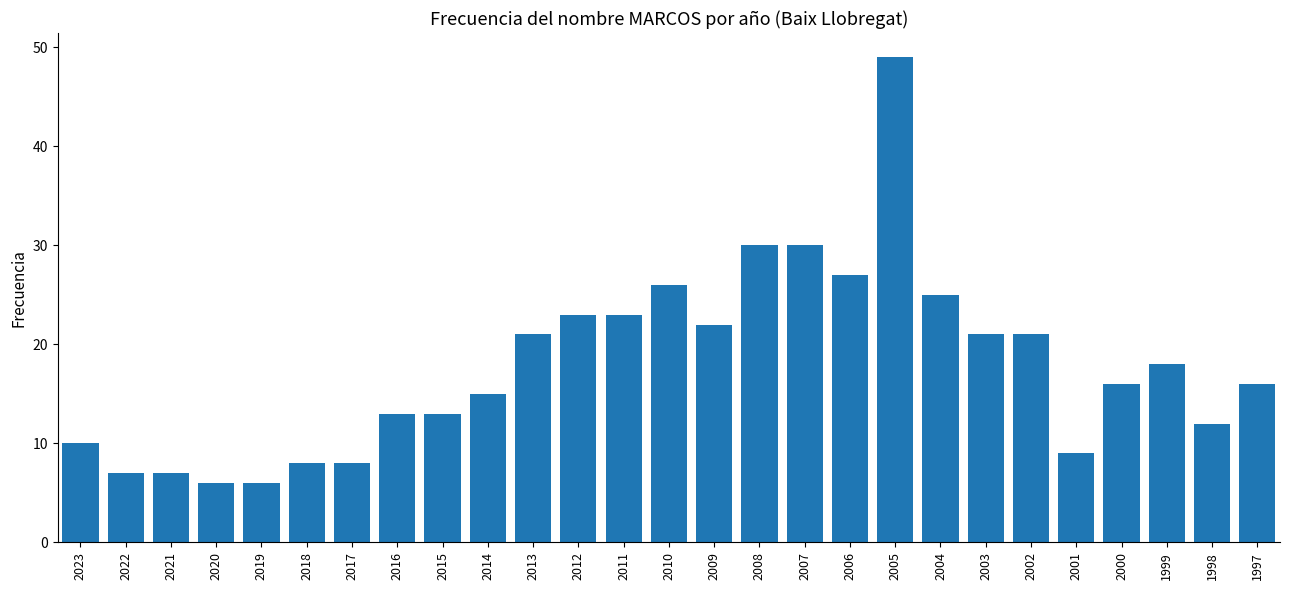

How many series are shown in this chart?

1